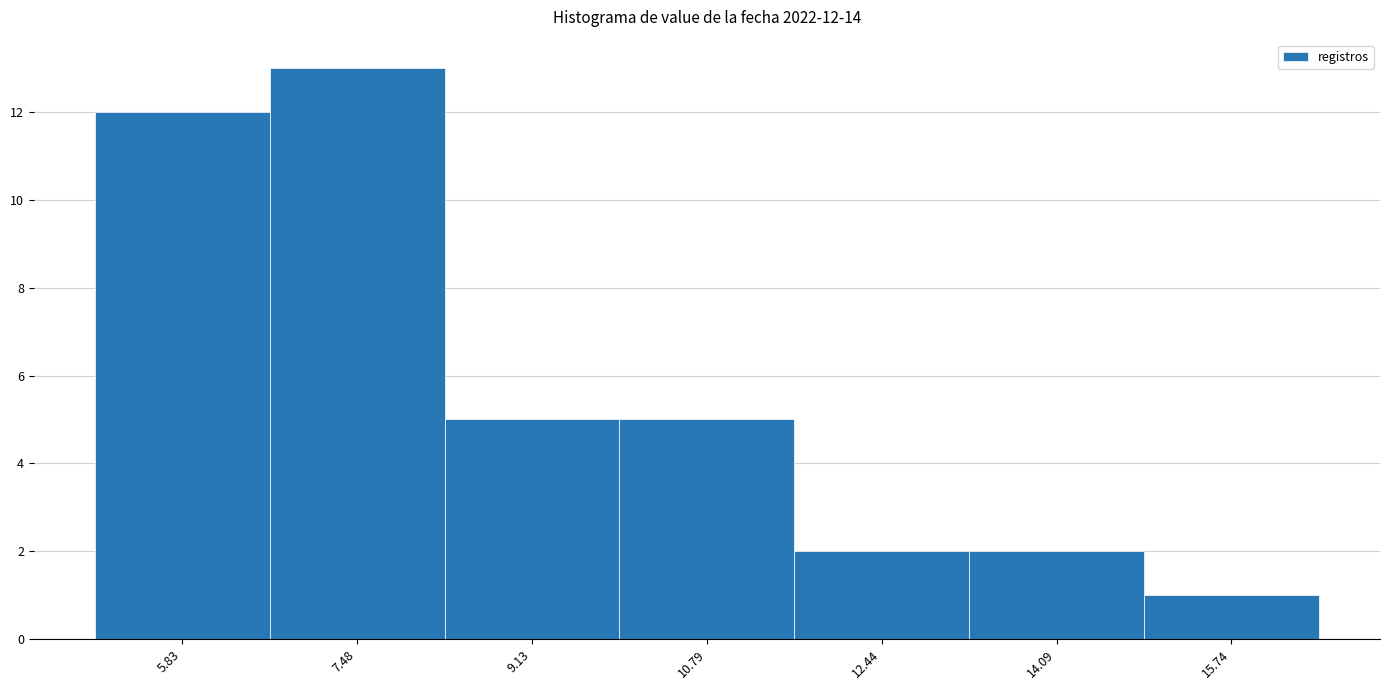

Which range on the x-axis has the tallest bar?

6.6 to 8.4